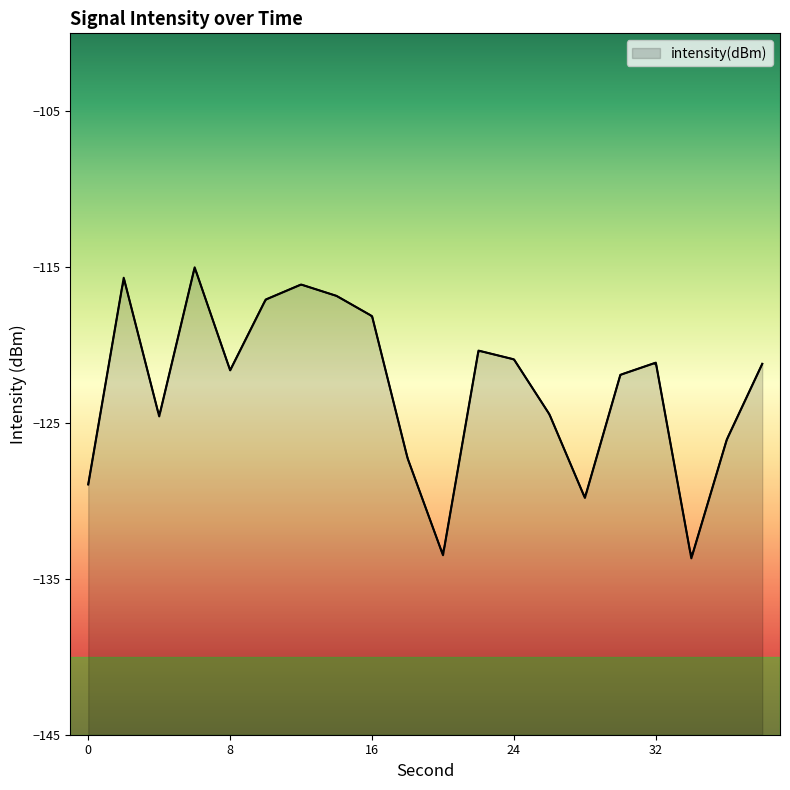

True or false: the data has more than 0 interior local peaks.

True